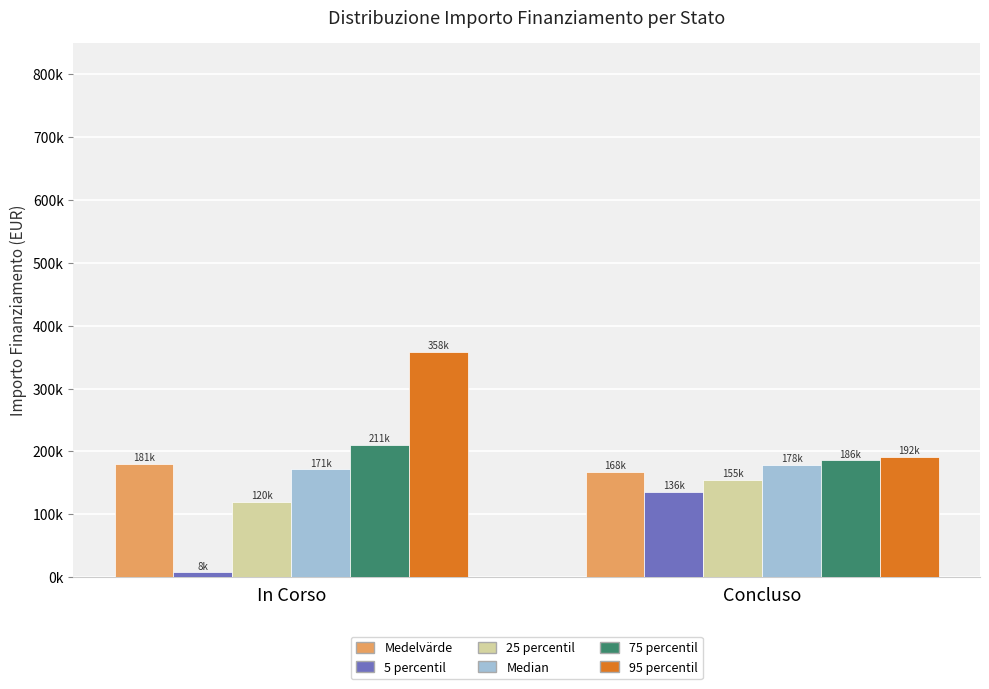

What are all the series names shown in the legend?

Medelvärde, 5 percentil, 25 percentil, Median, 75 percentil, 95 percentil